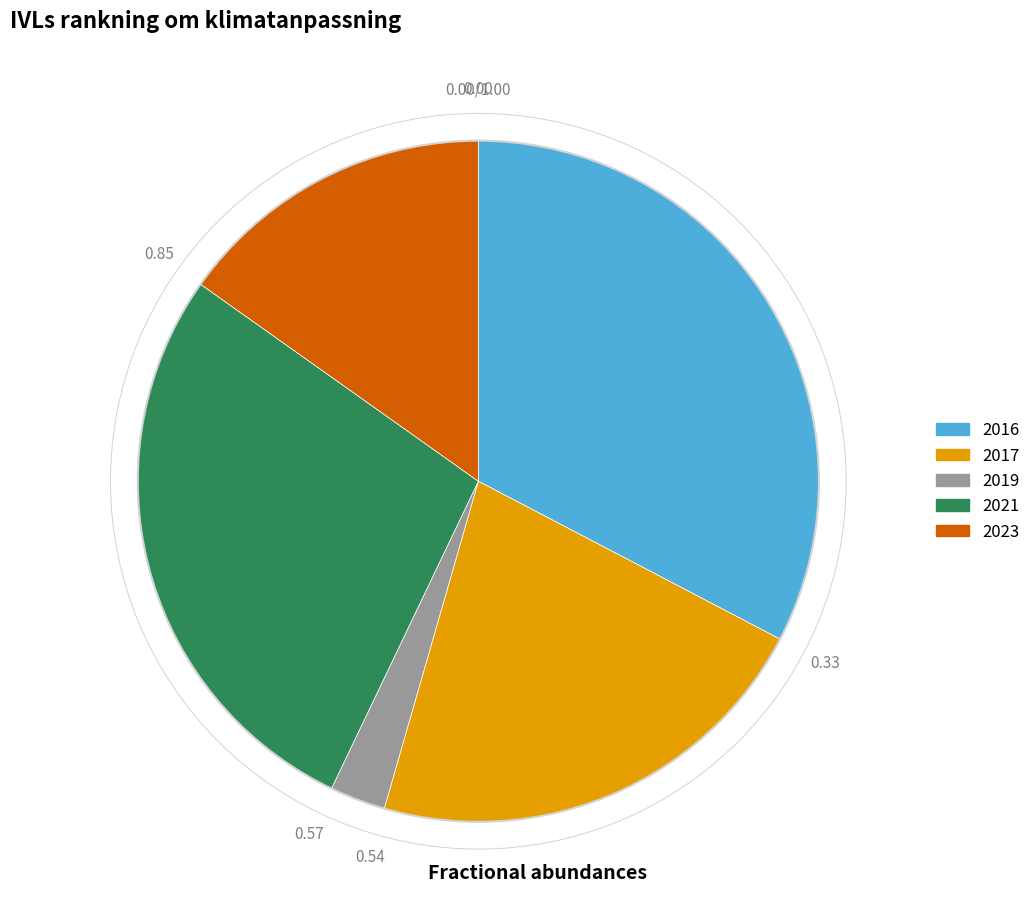

Does any single category account for the majority?

No